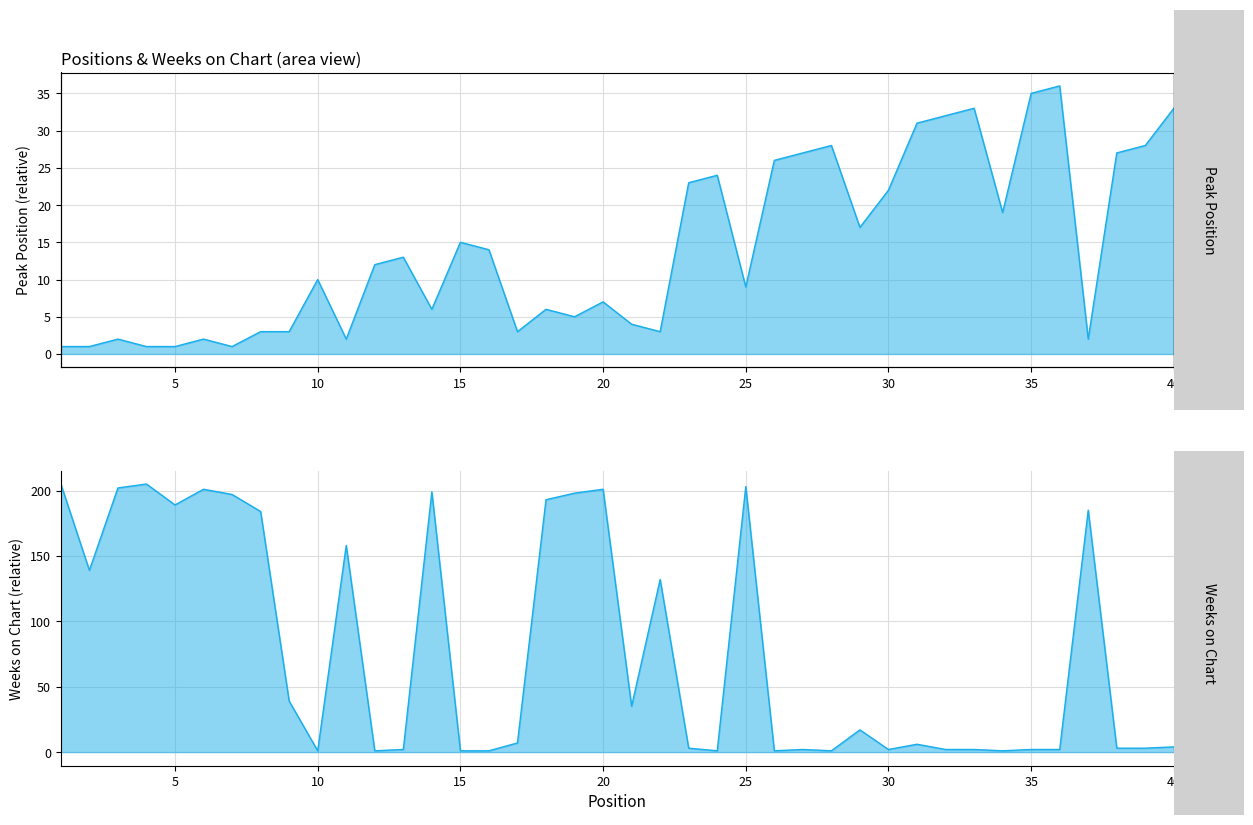

At how many categories does at least one series exceed 156?

14